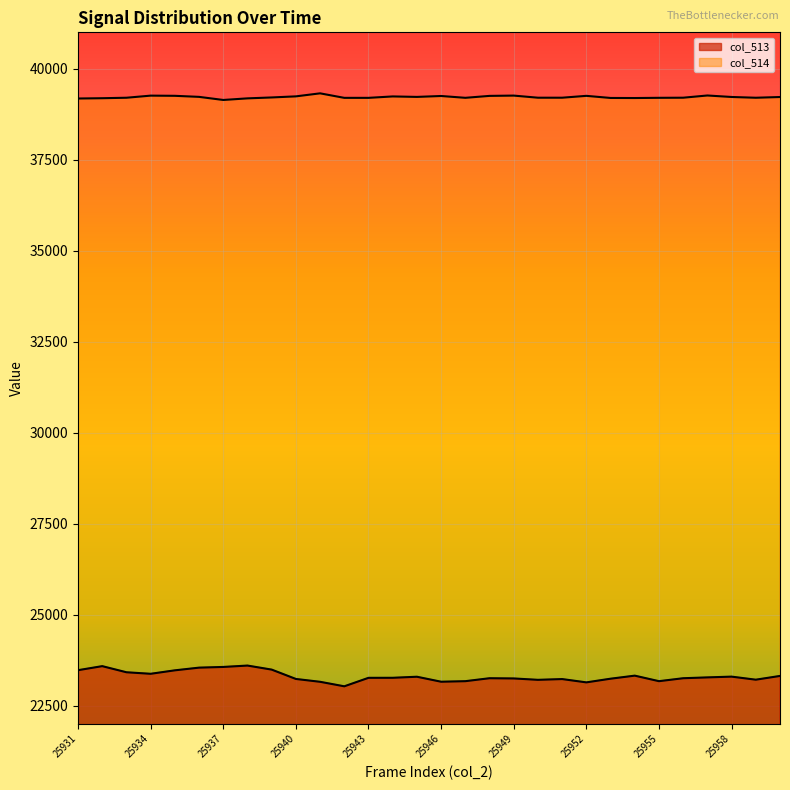

The value of col_514 at 25952 is 22377. True or false?

False